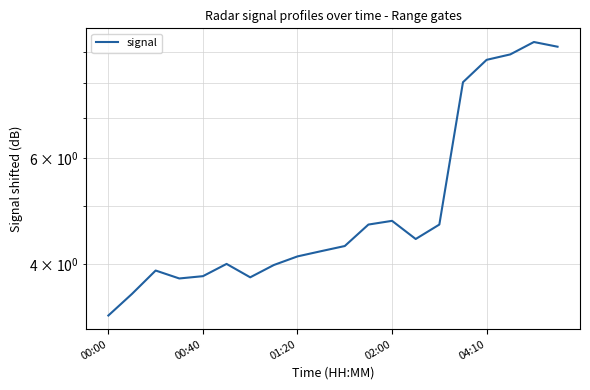

Rank the categories by value from highest to lowest.

18, 19, 17, 16, 15, 12, 11, 14, 13, 10, 9, 8, 5, 7, 01:20, 04:10, 6, 02:00, 00:40, 00:00